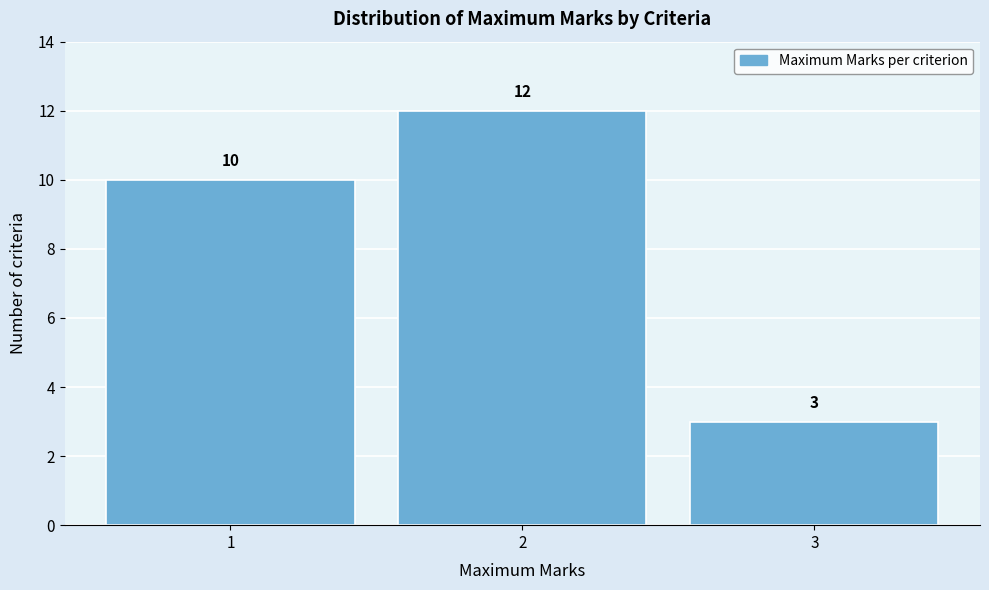

Reading left to right, list every bar in this chart as the range it spans on the x-axis followed by its height.

0.5 to 1.5: 10
1.5 to 2.5: 12
2.5 to 3.5: 3